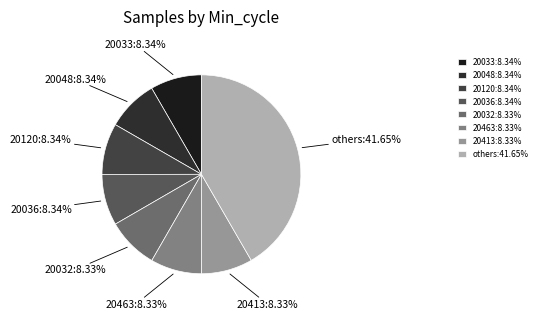

Approximately how many times larger is the value at 20413 compared to 20048?

1.0